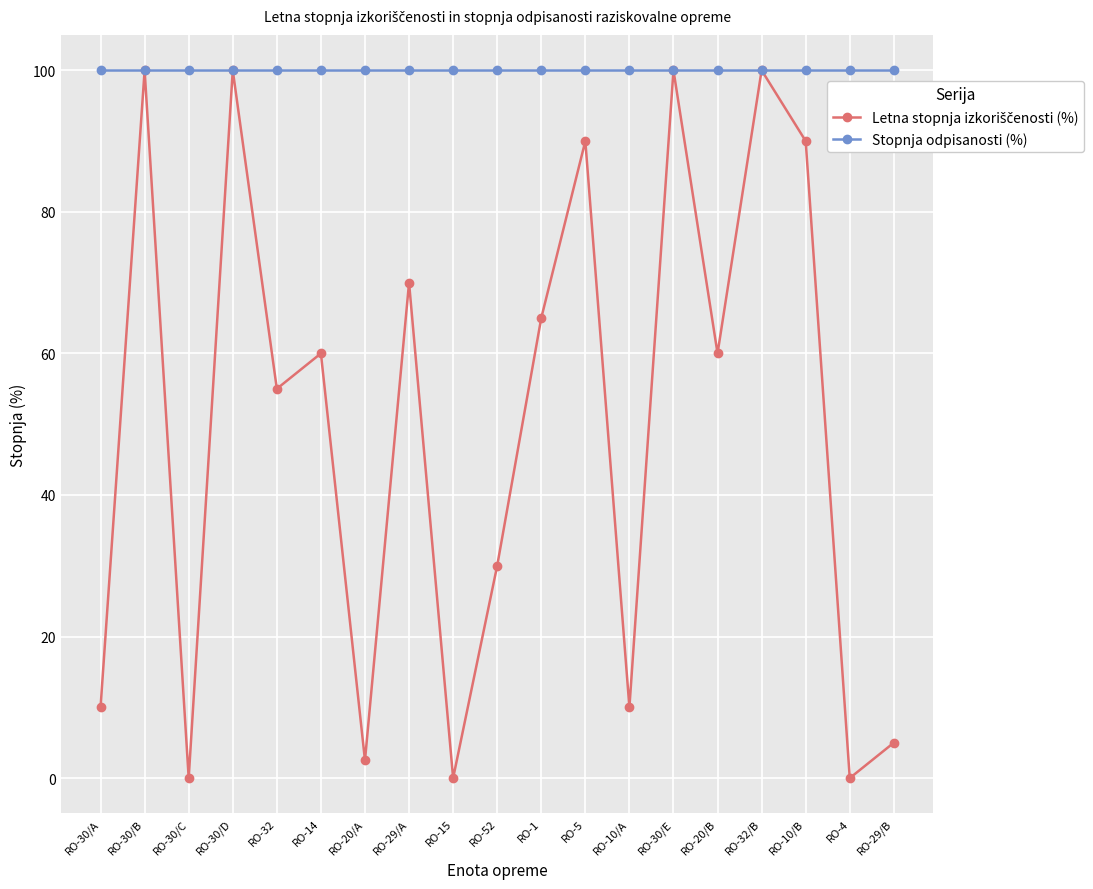

What is the spread (max minus min) of values at RO-1?

35.0